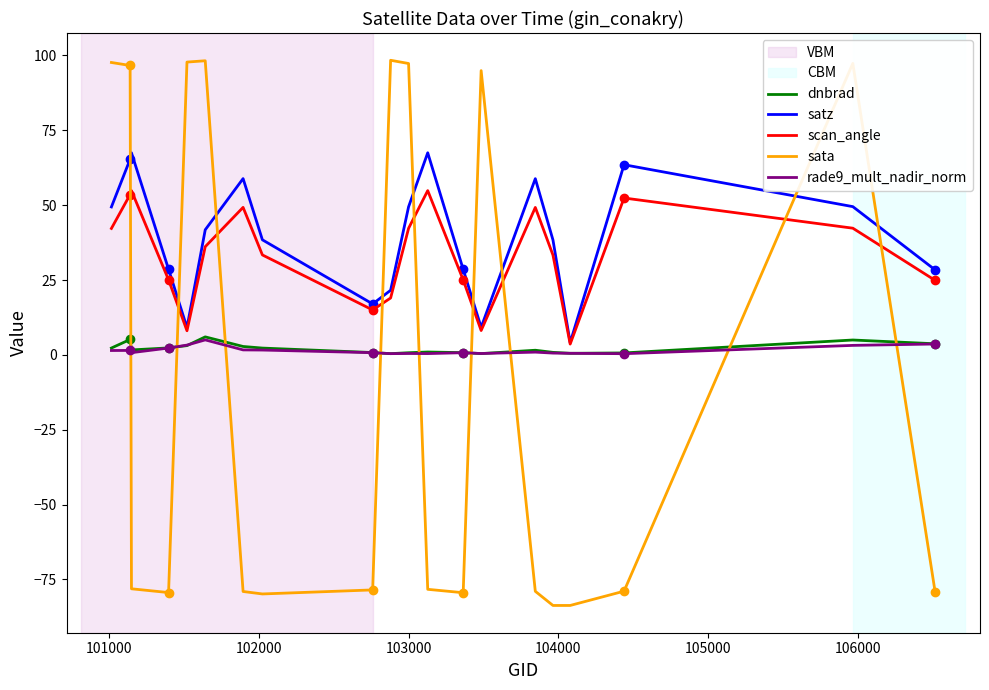

Which series has the largest range (max minus min)?

sata